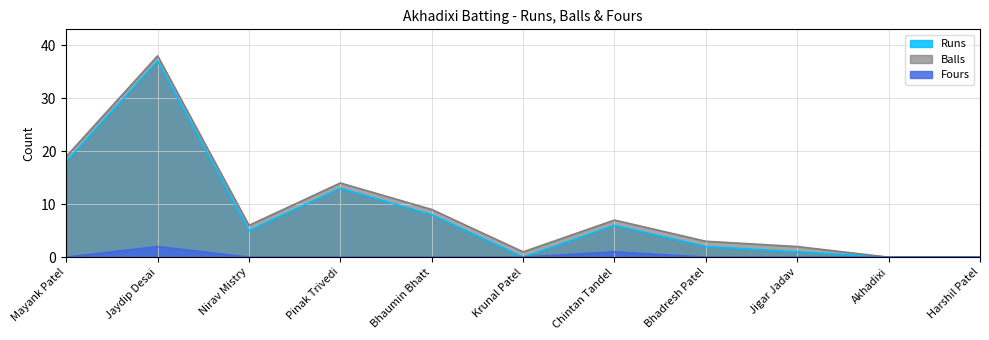

In Fours, how many points are higher than both neighbors (excluding endpoints)?

2